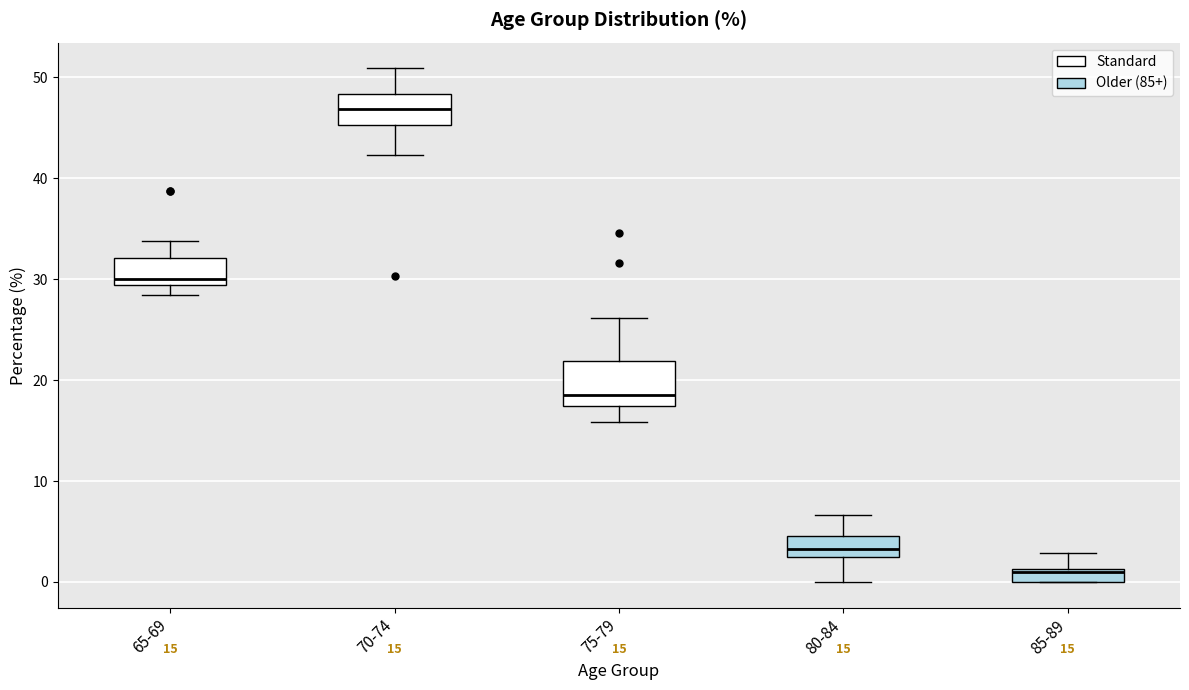

Which box's median line is the highest?

70-74